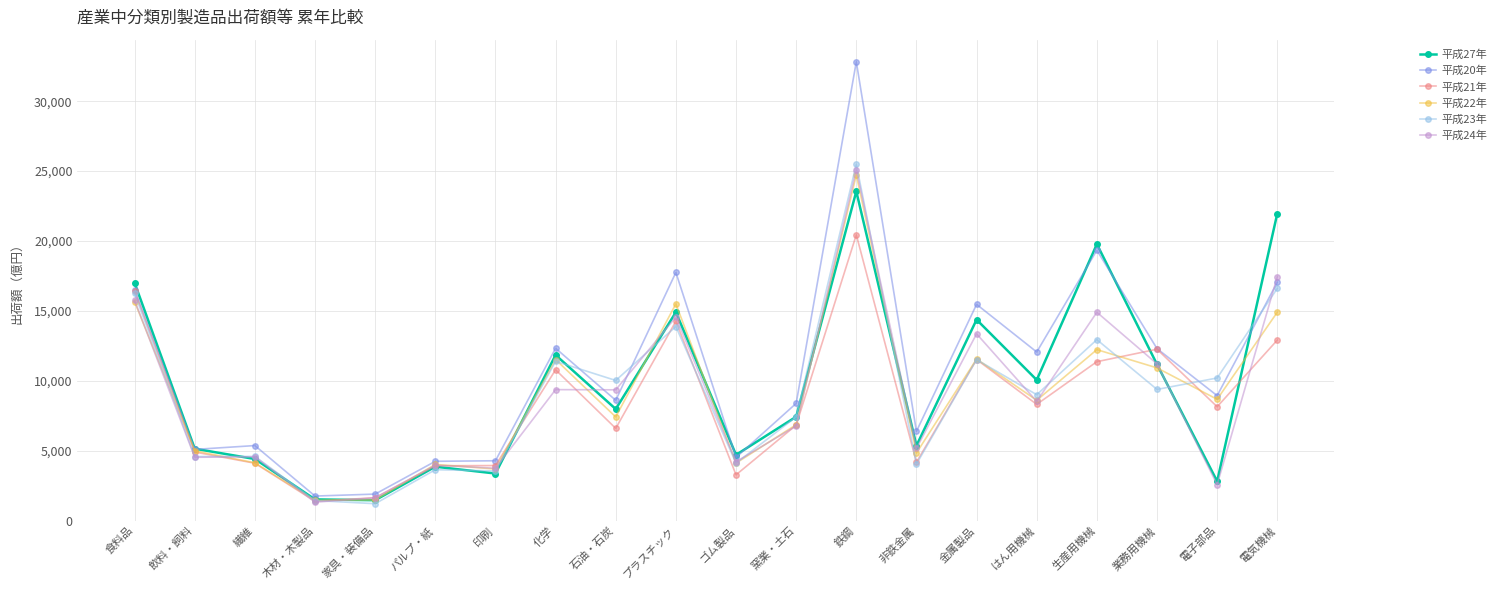

Is it true that 平成21年 equals 2516 at 生産用機械?

False